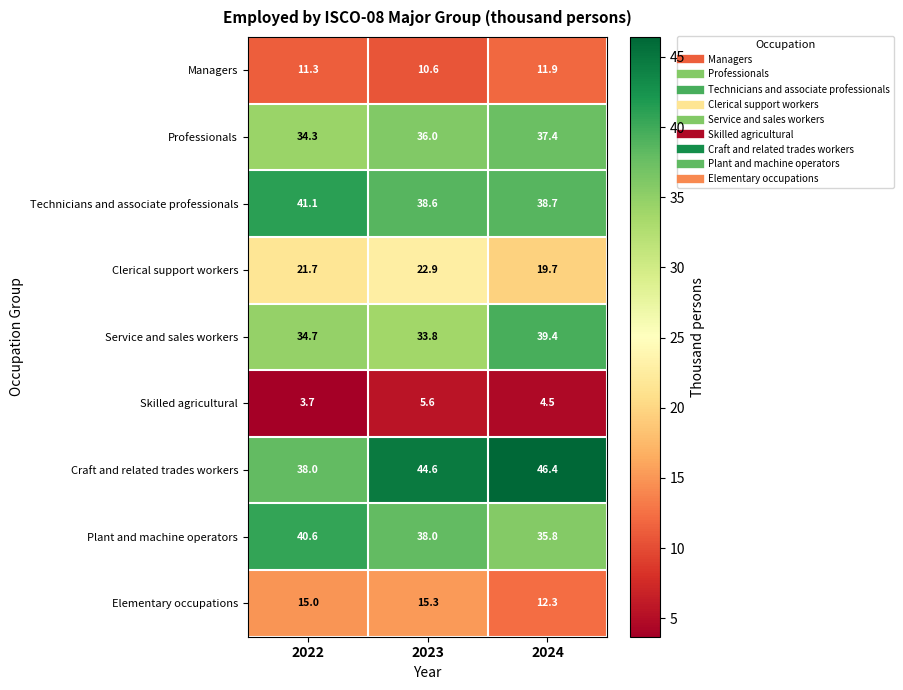

Is it true that Clerical support workers equals 29.2 at 2022?

False